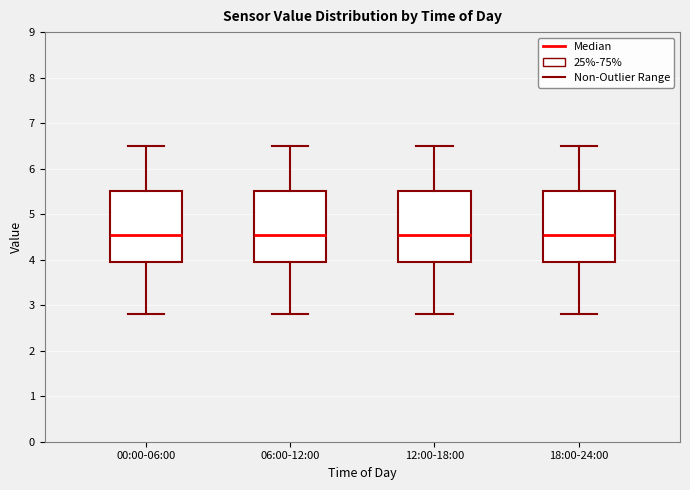

Where does the upper whisker of the box for 06:00-12:00 end on the y-axis? The values are not printed on the chart, so give them approximately, as read against the axis.

6.5